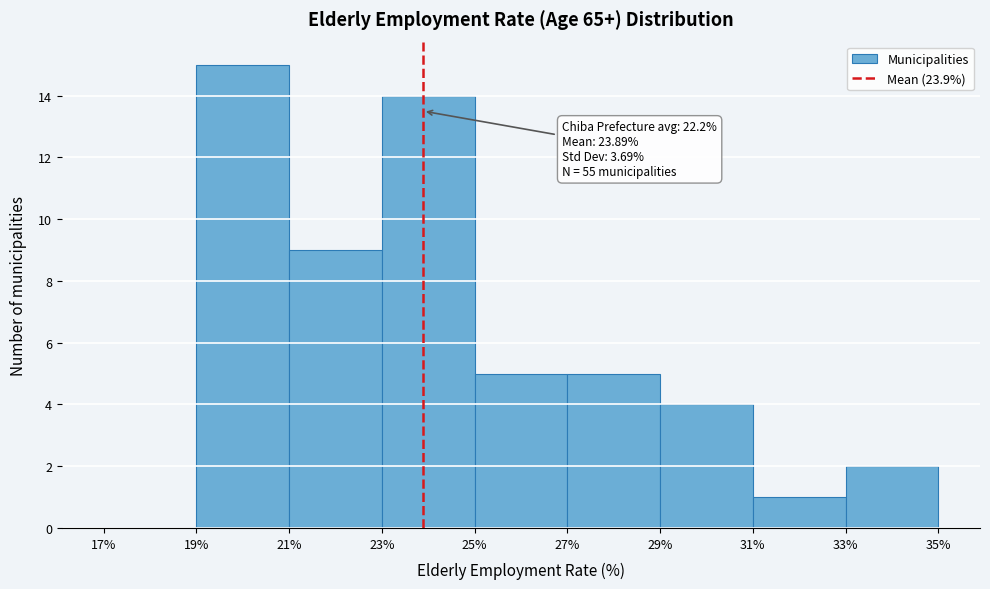

Which range on the x-axis has the tallest bar?

19% to 21%